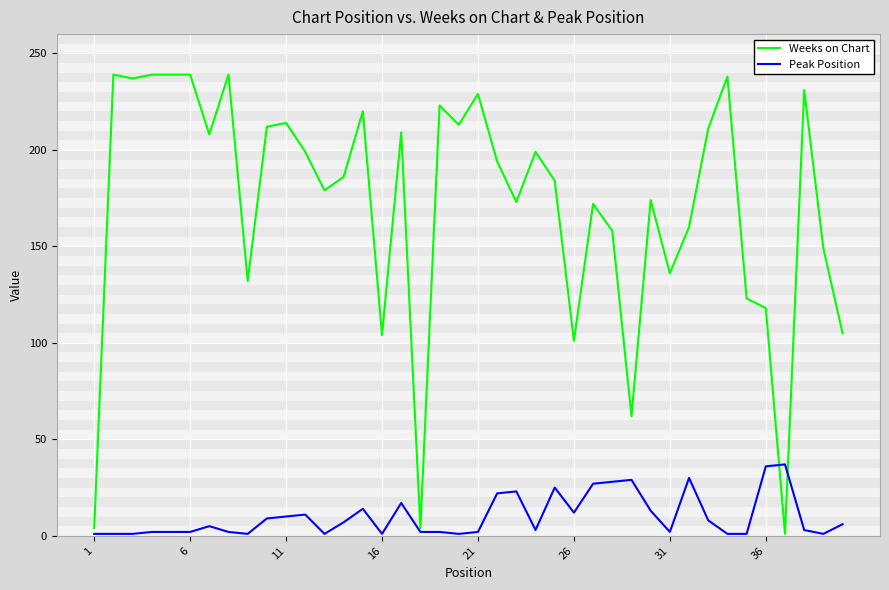

What is the maximum value for Weeks on Chart?

239